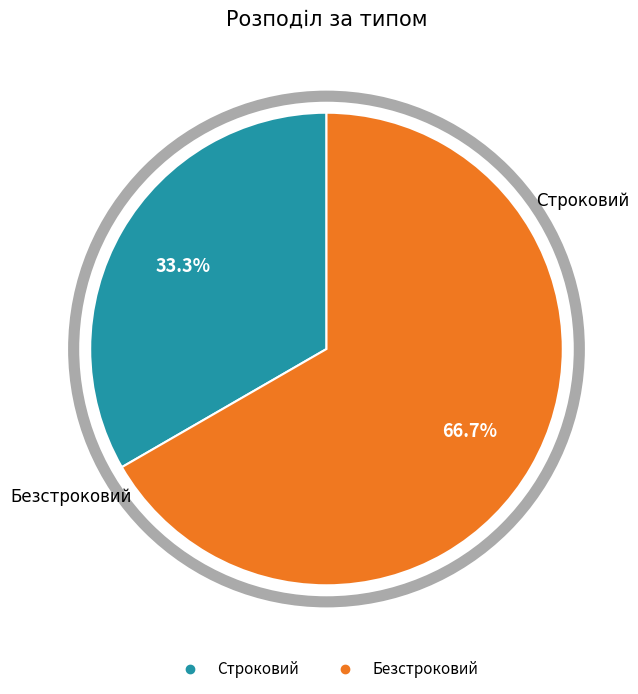

To the nearest percent, what portion does Безстроковий represent?

67%